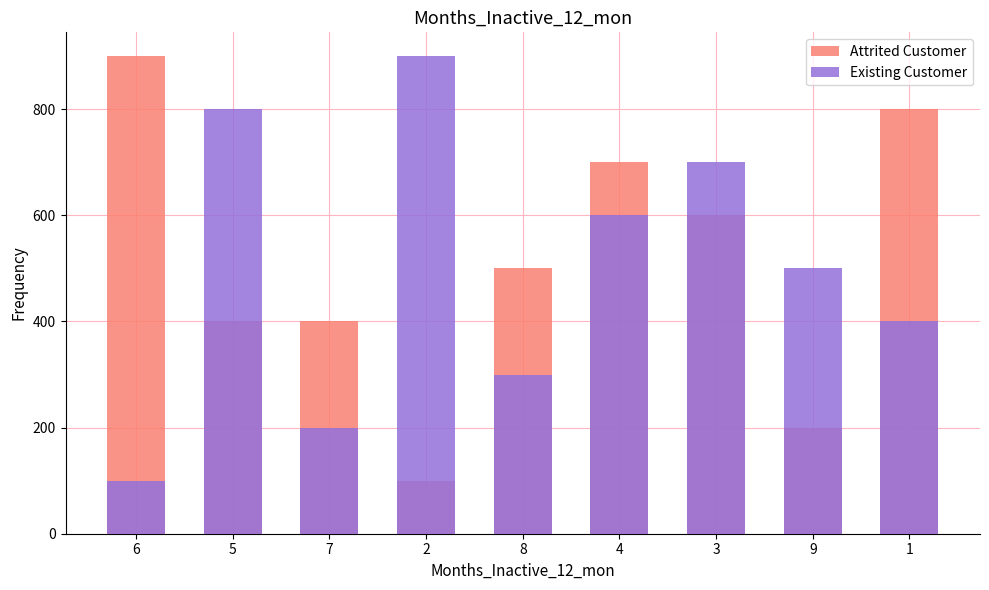

True or false: Attrited Customer has a value of 100 at 2.

True